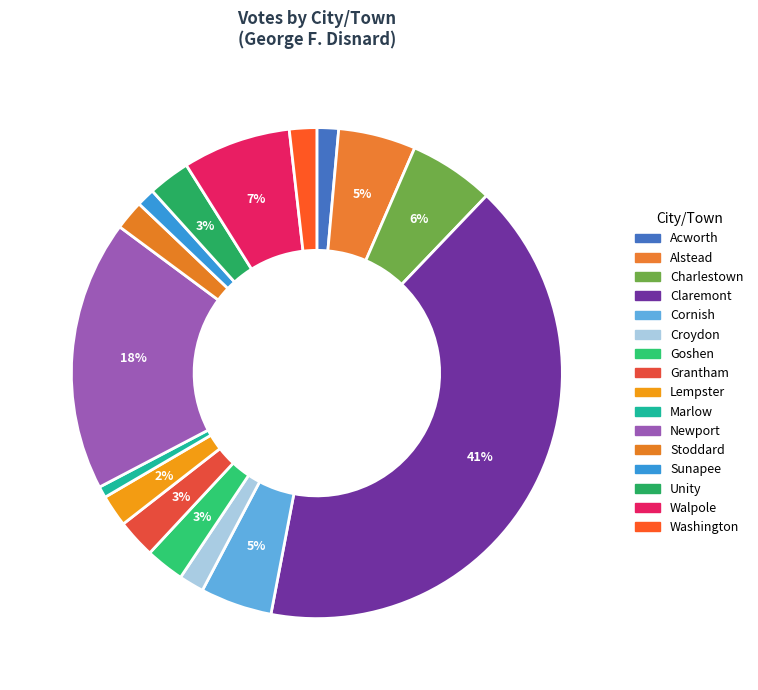

Is Cornish the majority of the pie?

No